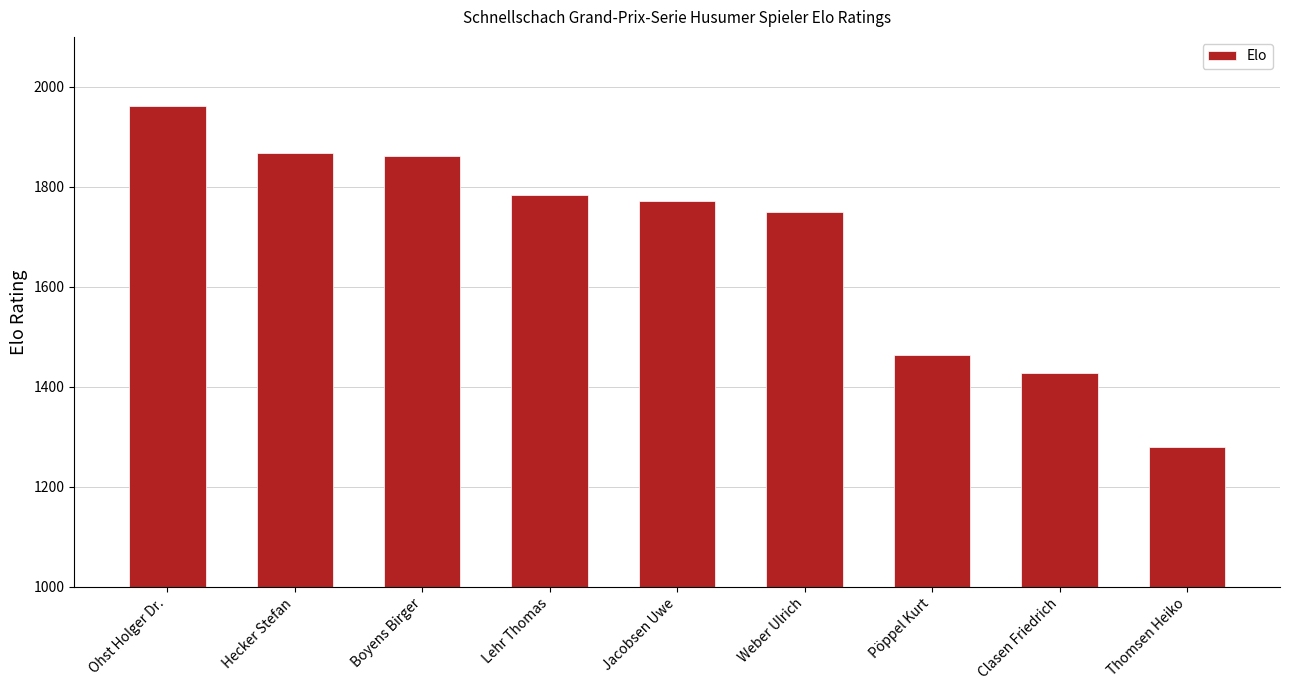

Reading right to left, transcribe all the data shown in this chart.

Thomsen Heiko=1280	Clasen Friedrich=1427	Pöppel Kurt=1464	Weber Ulrich=1750	Jacobsen Uwe=1772	Lehr Thomas=1784	Boyens Birger=1861	Hecker Stefan=1867	Ohst Holger Dr.=1961